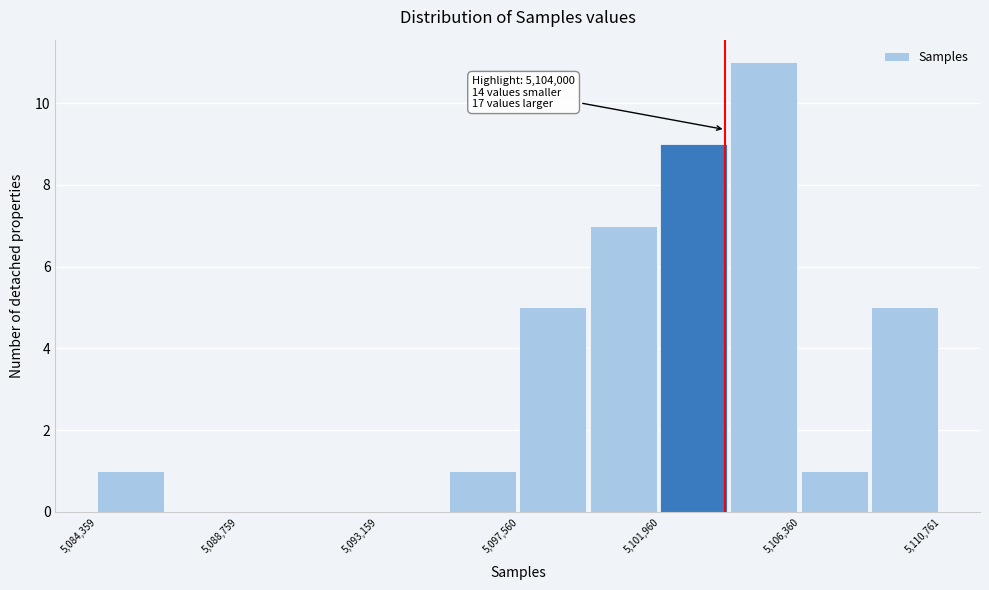

Over which range of the x-axis is the bar tallest?

5104000 to 5106500